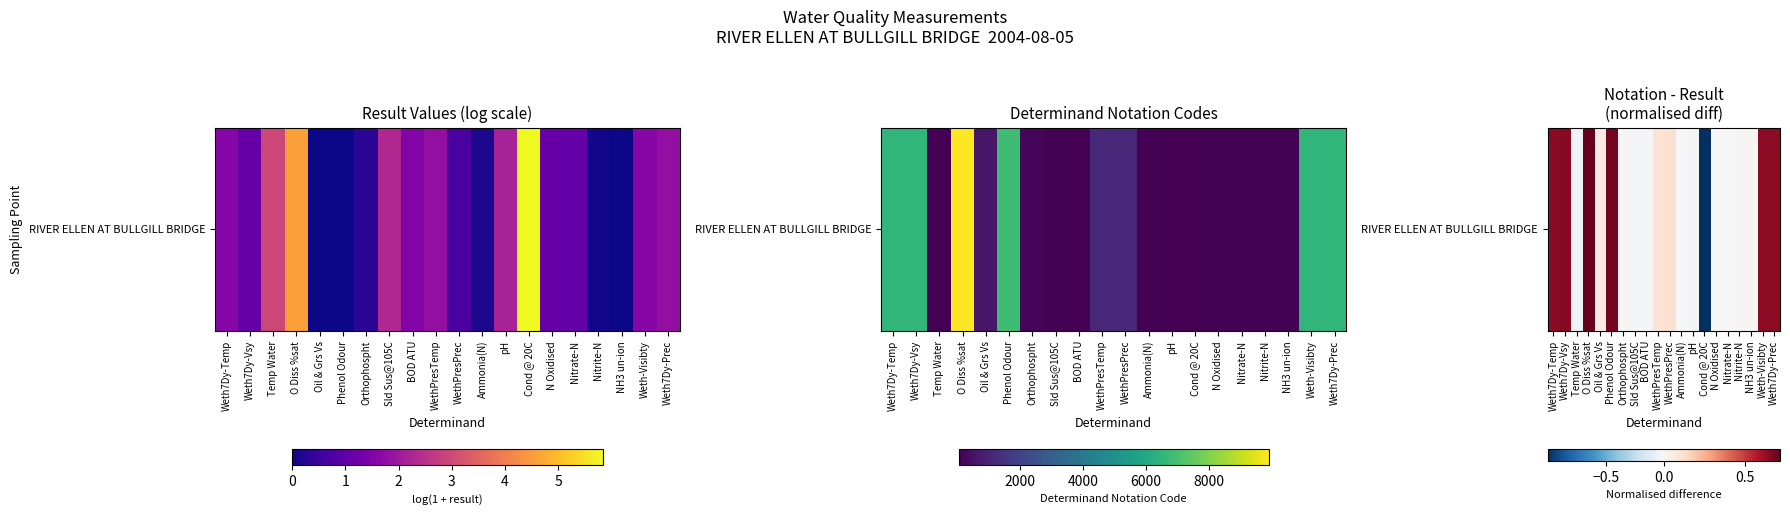

Rank the categories by value from highest to lowest.

O Diss %sat, Phenol Odour, Weth7Dy-Vsy, Weth7Dy-Temp, Weth-Visibty, Weth7Dy-Prec, WethPresPrec, WethPresTemp, Oil & Grs Vs, Orthophospht, NH3 un-ion, Nitrite-N, Ammonia(N), Nitrate-N, N Oxidised, BOD ATU, Sld Sus@105C, pH, Temp Water, Cond @ 20C